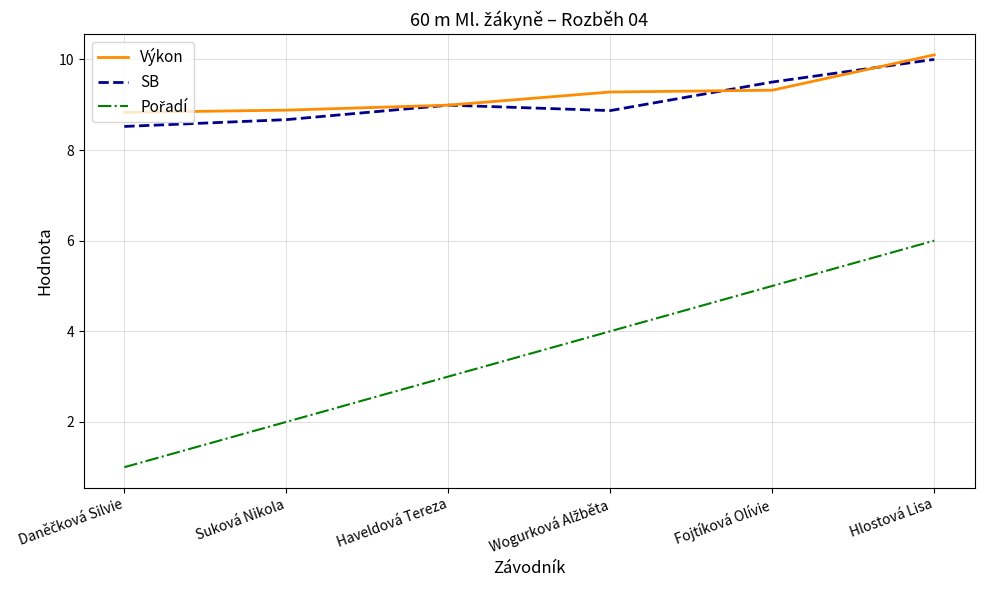

The value of SB at Haveldová Tereza is 4.2. True or false?

False